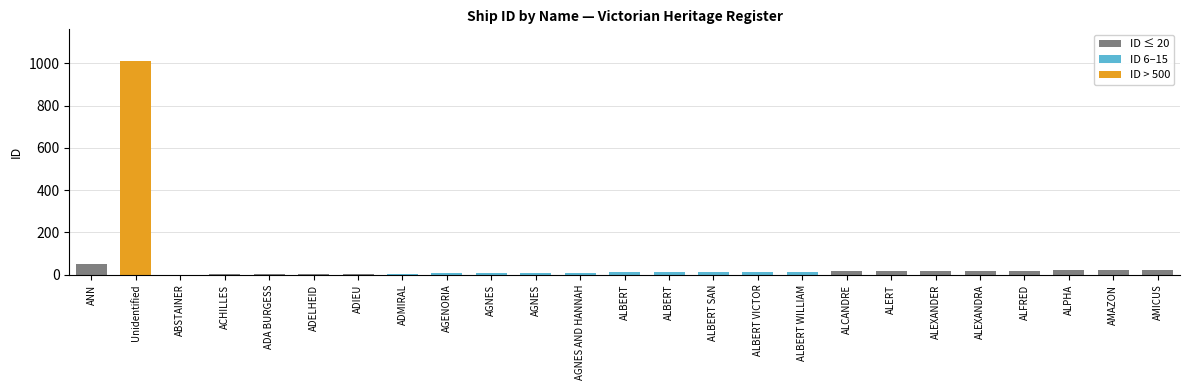

The chart shows a value of 5 at AGNES. True or false?

False